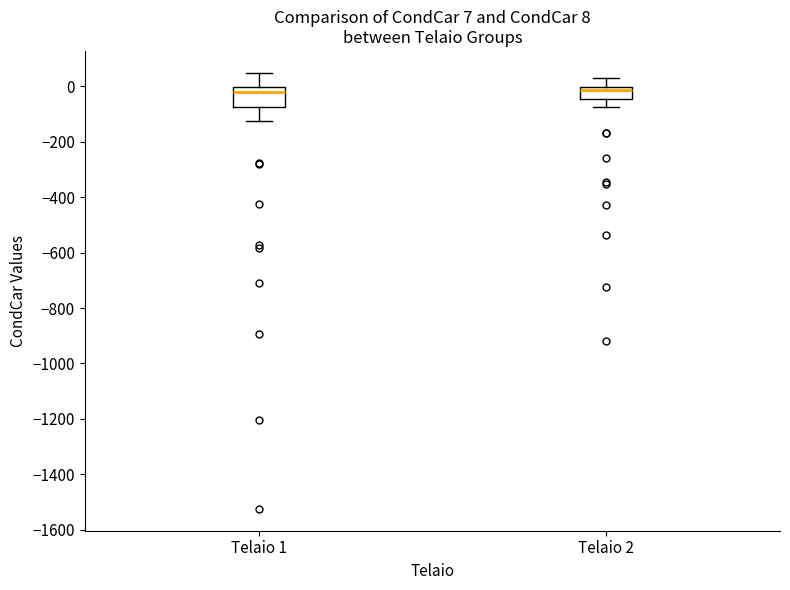

Which box is the tallest, from its lower edge to its upper edge?

Telaio 1